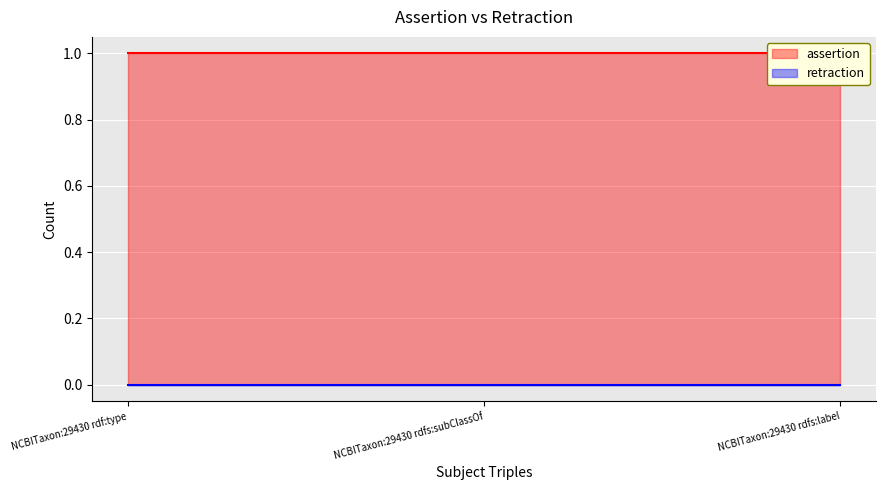

What is the total value across all series at NCBITaxon:29430 rdfs:subClassOf?

1